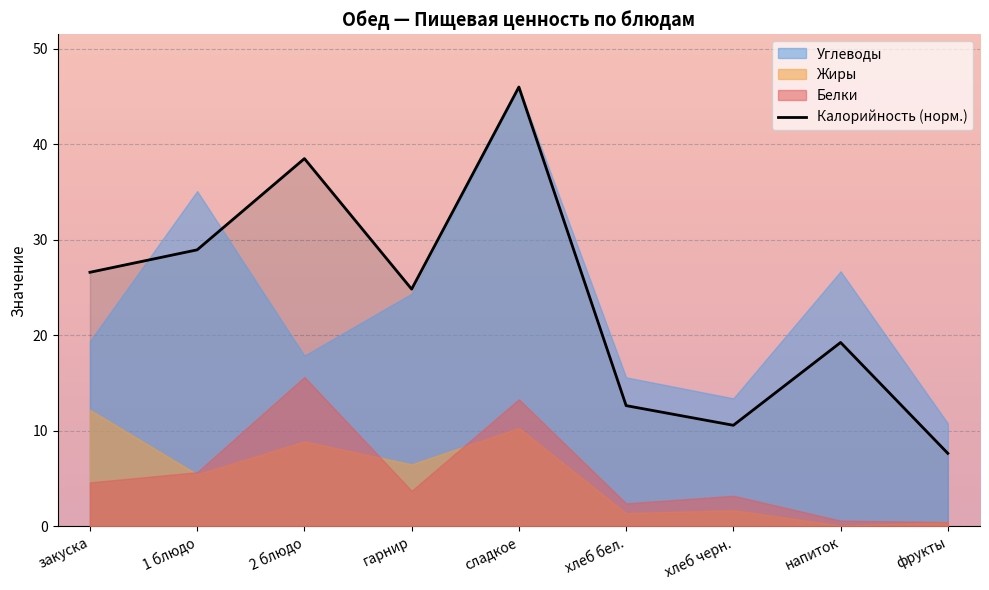

At which label does the data first exceed 24?

закуска